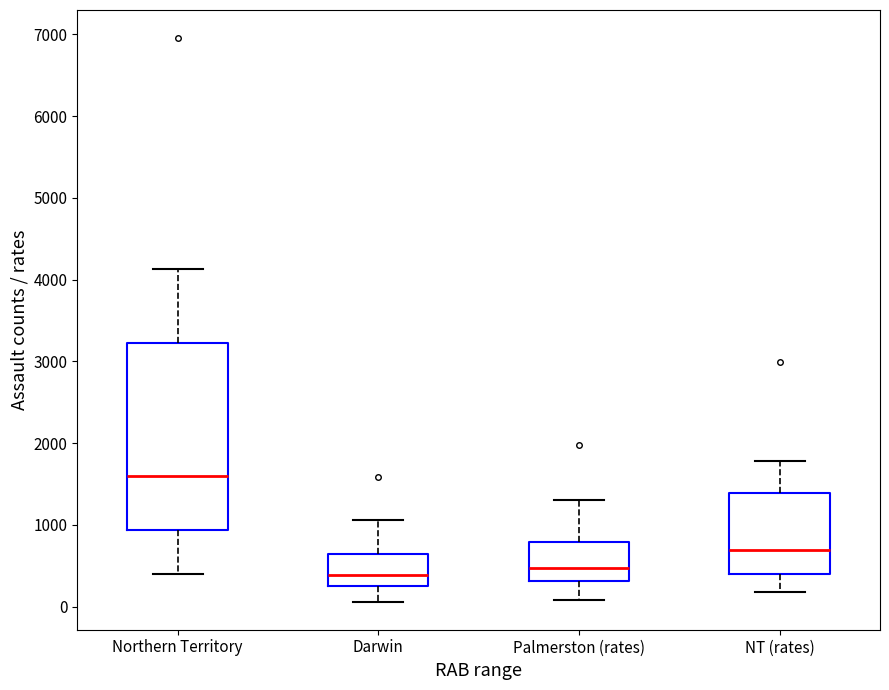

Comparing the boxes themselves (not the whiskers), which one is the tallest?

Northern Territory